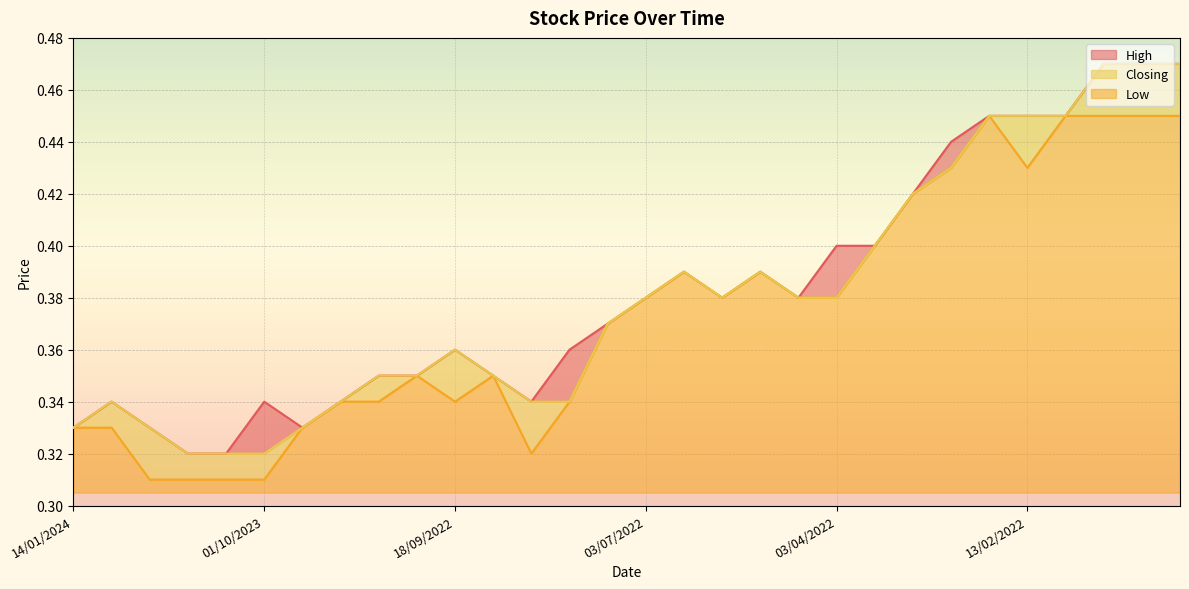

At which category is the sum across all series the highest?

30/01/2022